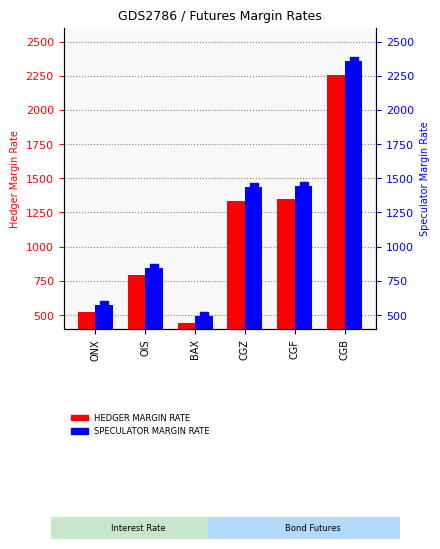

Which series reaches the maximum Y coordinate?

SPECULATOR MARGIN RATE